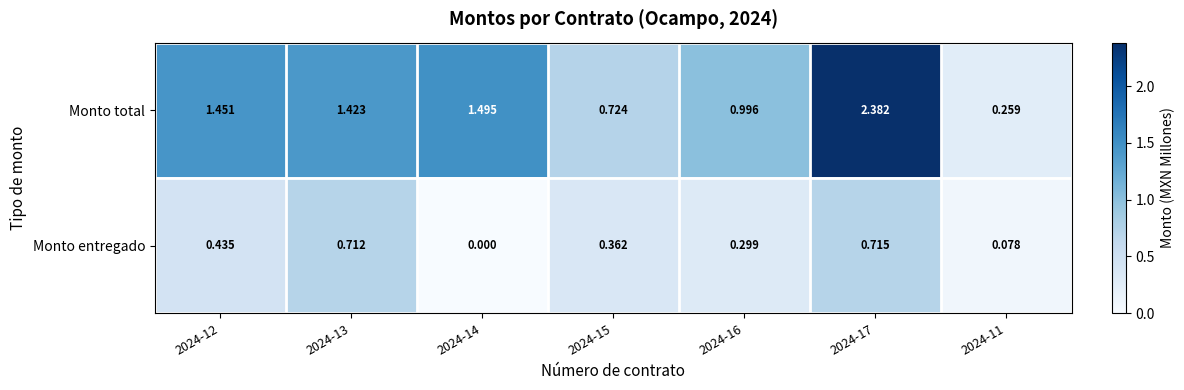

Between 2024-12 and 2024-15, which series saw the biggest shift?

Monto total